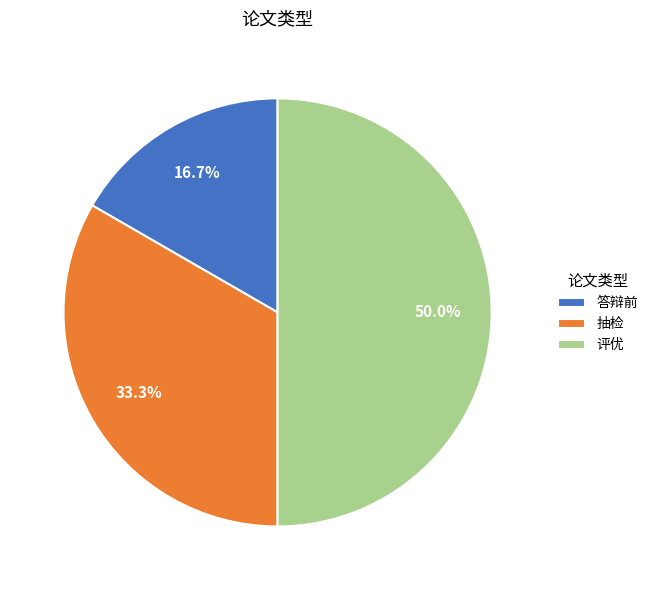

Does 抽检 account for over 50% of the chart?

No